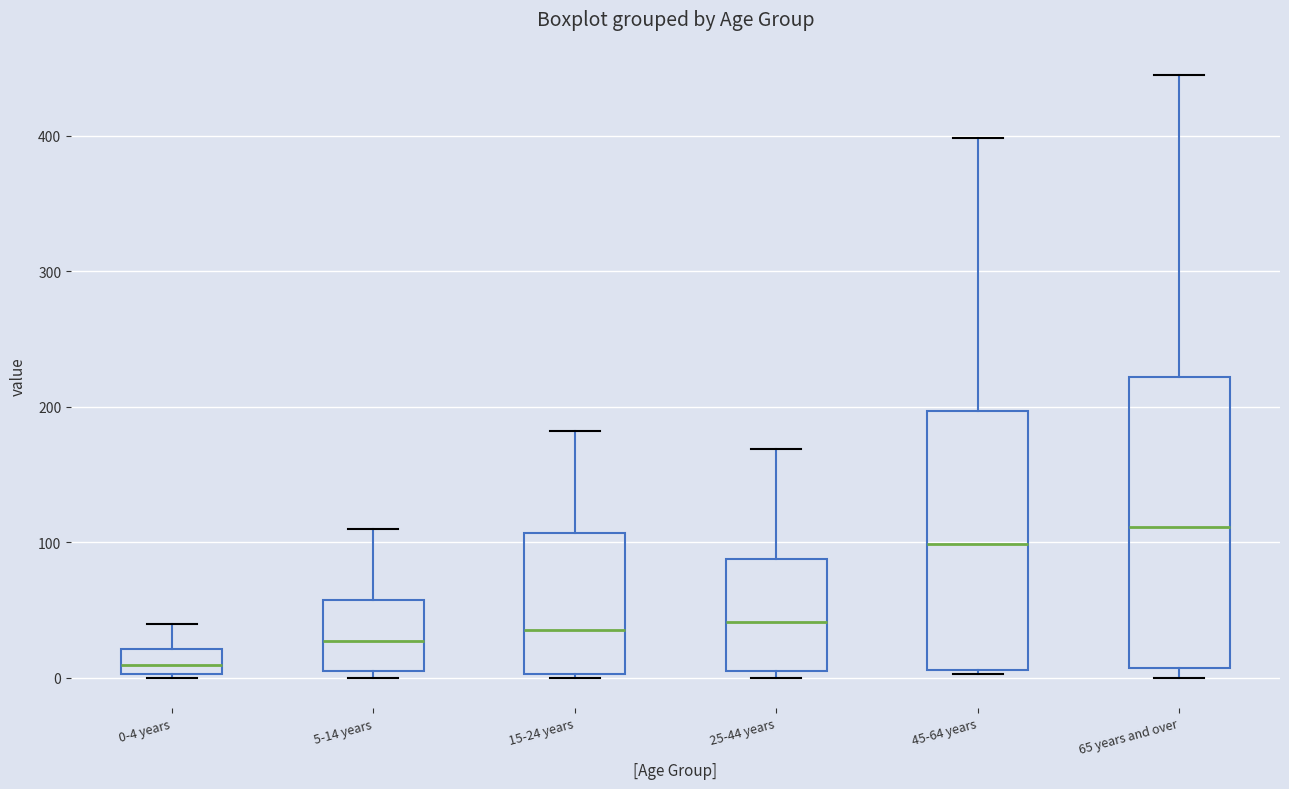

Which box is the tallest, from its lower edge to its upper edge?

65 years and over